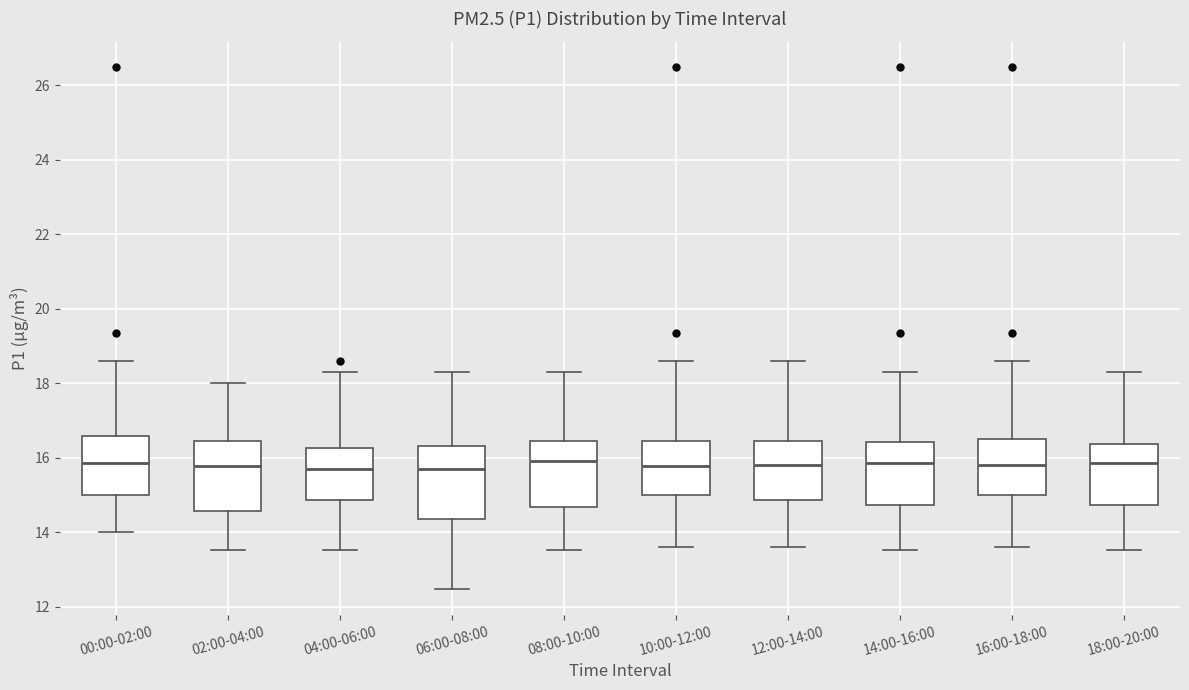

Reading left to right, transcribe this box plot: for each box, give where its median line is, the range the box spans, and where its two whiskers end, as read against the y-axis. The values are not printed on the chart, so give them approximately, as read against the axis.

00:00-02:00: median 15.8, box 15.0 to 16.6, whiskers 14.0 to 18.6
02:00-04:00: median 15.8, box 14.6 to 16.4, whiskers 13.6 to 18.0
04:00-06:00: median 15.6, box 14.8 to 16.2, whiskers 13.6 to 18.4
06:00-08:00: median 15.6, box 14.4 to 16.4, whiskers 12.4 to 18.4
08:00-10:00: median 16.0, box 14.6 to 16.4, whiskers 13.6 to 18.4
10:00-12:00: median 15.8, box 15.0 to 16.4, whiskers 13.6 to 18.6
12:00-14:00: median 15.8, box 14.8 to 16.4, whiskers 13.6 to 18.6
14:00-16:00: median 15.8, box 14.8 to 16.4, whiskers 13.6 to 18.4
16:00-18:00: median 15.8, box 15.0 to 16.6, whiskers 13.6 to 18.6
18:00-20:00: median 15.8, box 14.8 to 16.4, whiskers 13.6 to 18.4